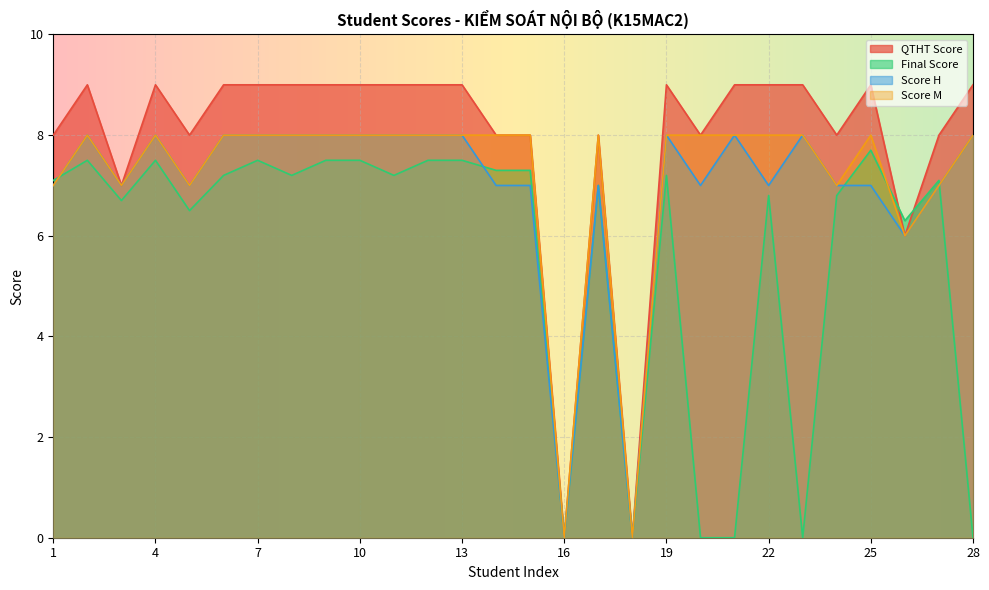

How many data points does each series have?

28